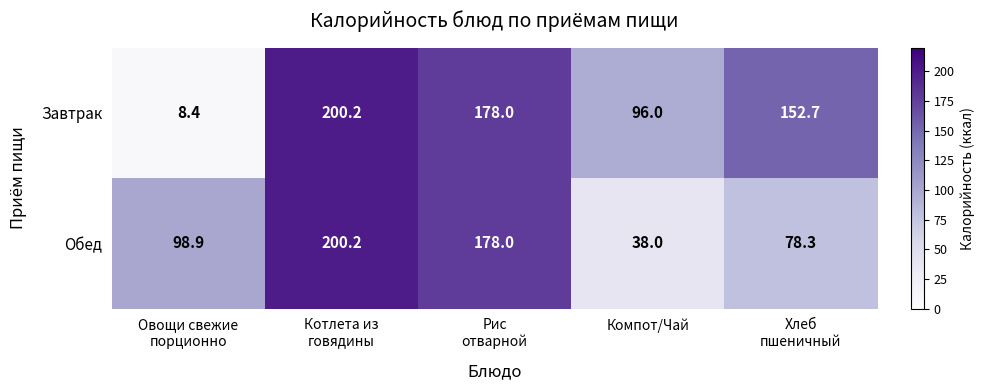

Reading right to left, what are all the values shown in this chart?

Завтрак: 152.7	96.0	178.0	200.2	8.4
Обед: 78.3	38.0	178.0	200.2	98.9